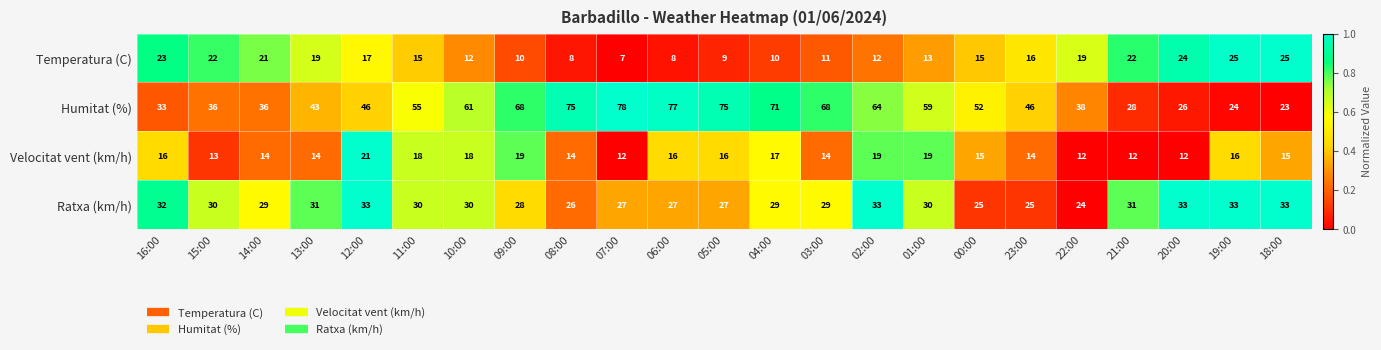

The Velocitat vent (km/h) series shows 14 at 23:00. True or false?

True